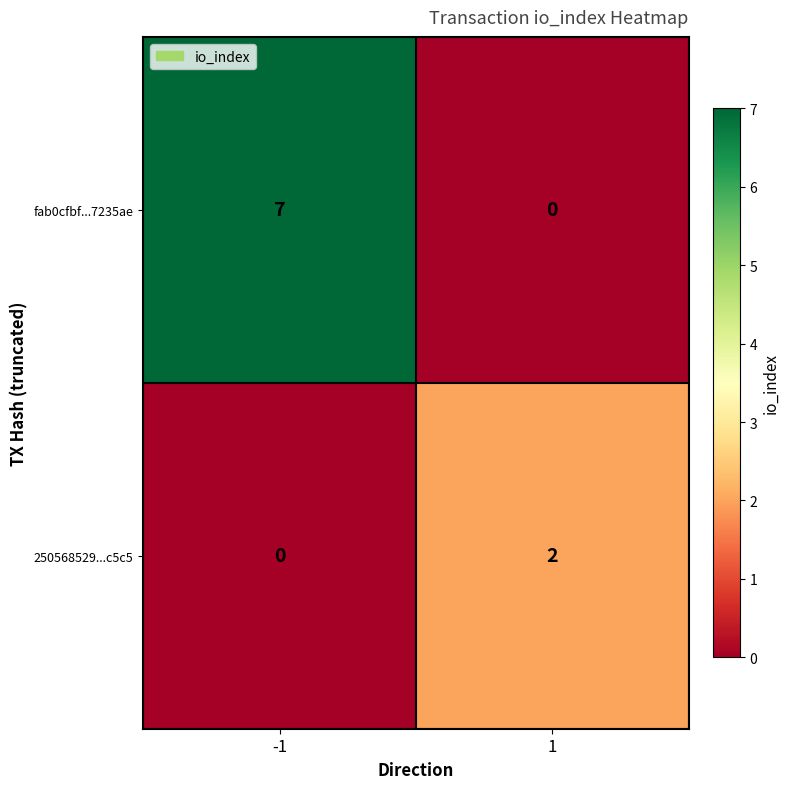

Which series has the largest range (max minus min)?

fab0cfbf...7235ae